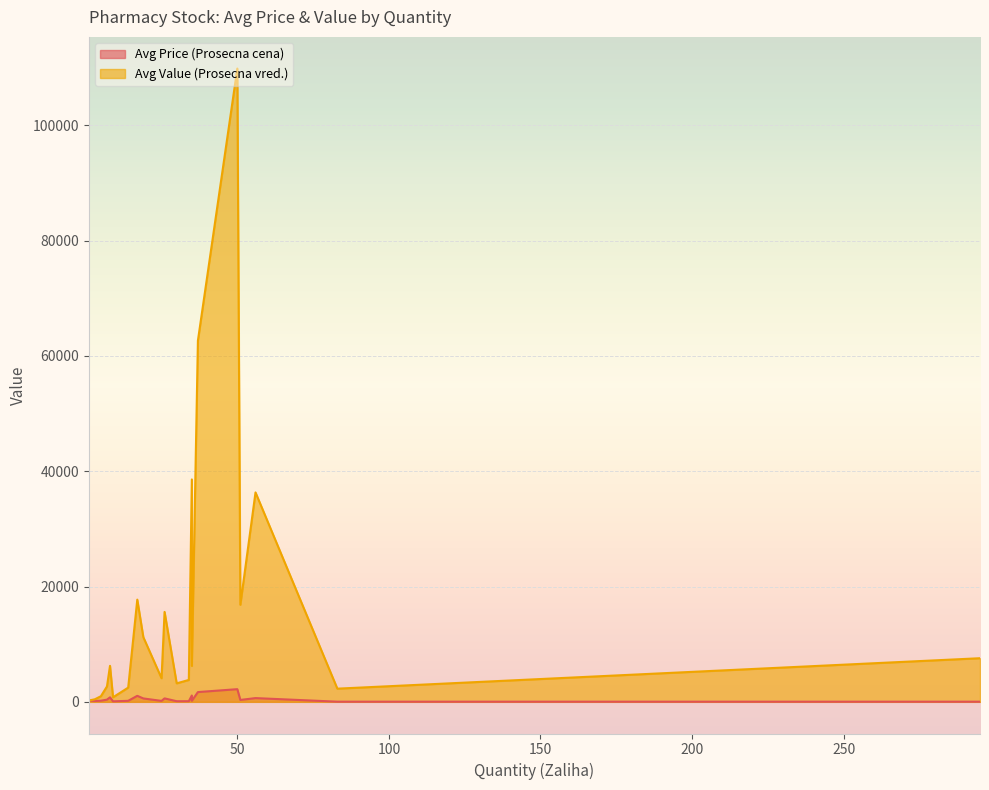

What is the difference between the maximum and minimum values in the Avg Price (Prosecna cena) series?

2171.6